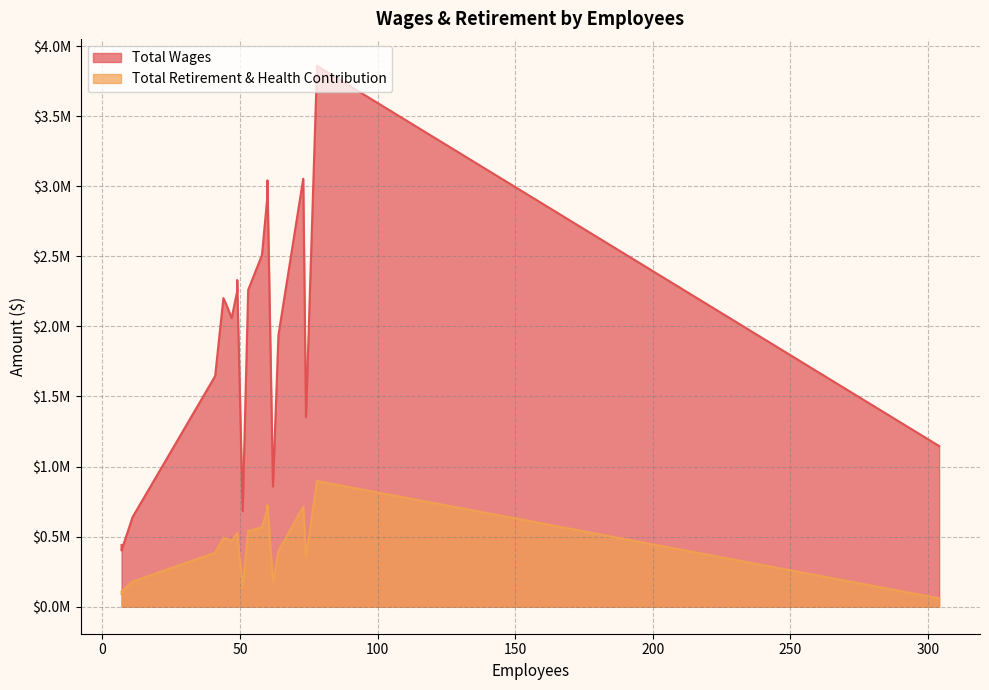

How many values in the Total Wages series exceed 2158152?

9